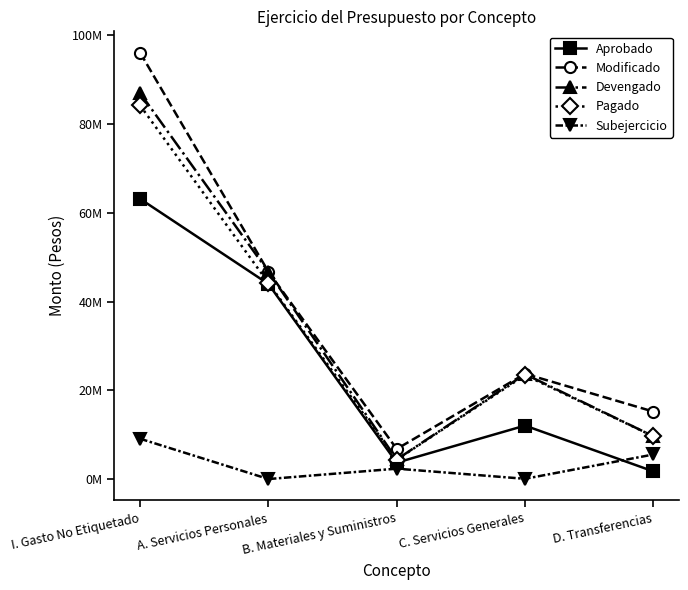

The Modificado series shows 12871401.0 at A. Servicios Personales. True or false?

False